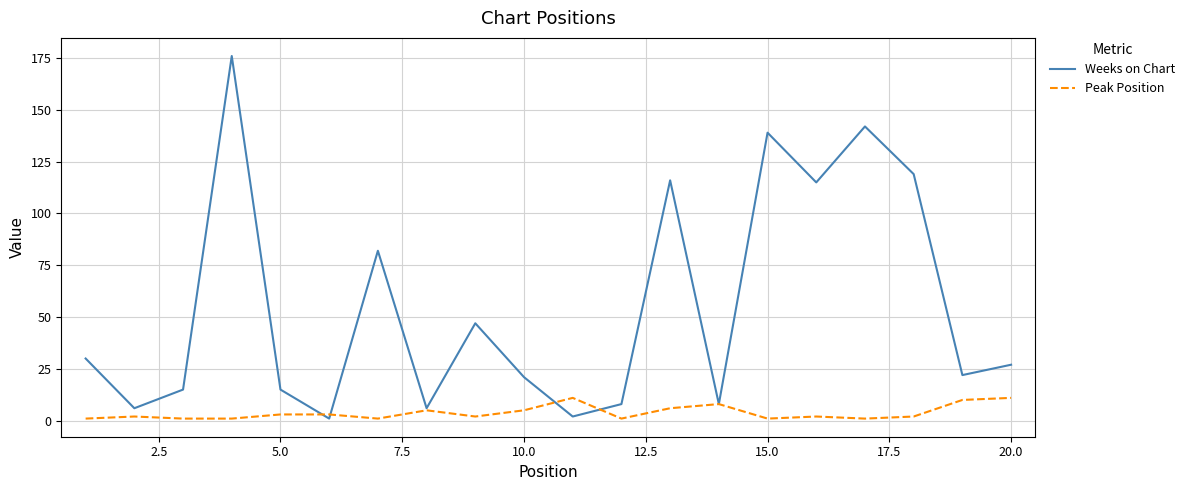

Which series has the largest total across all categories?

Weeks on Chart